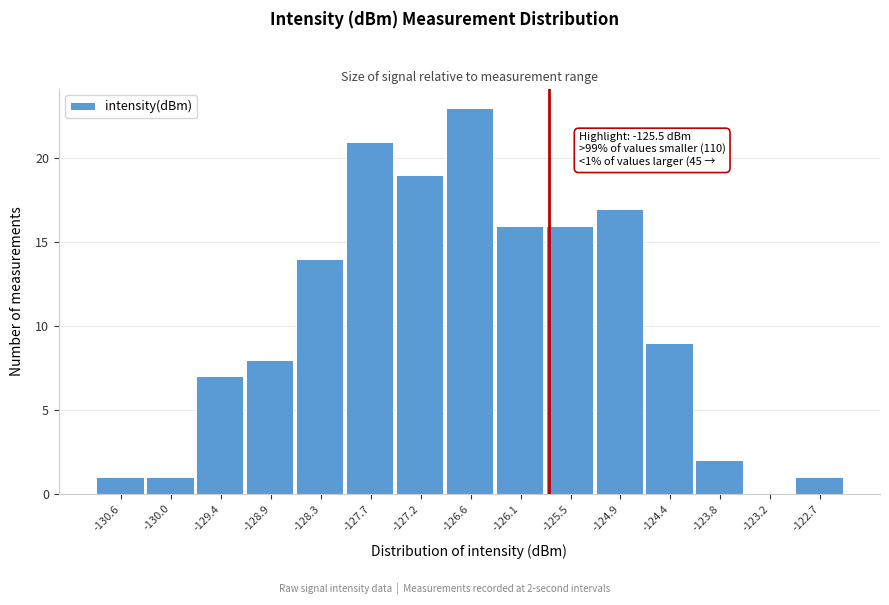

Reading right to left, transcribe all the data shown in this chart.

-122.7=1	-123.2=0	-123.8=2	-124.4=9	-124.9=17	-125.5=16	-126.1=16	-126.6=23	-127.2=19	-127.7=21	-128.3=14	-128.9=8	-129.4=7	-130.0=1	-130.6=1